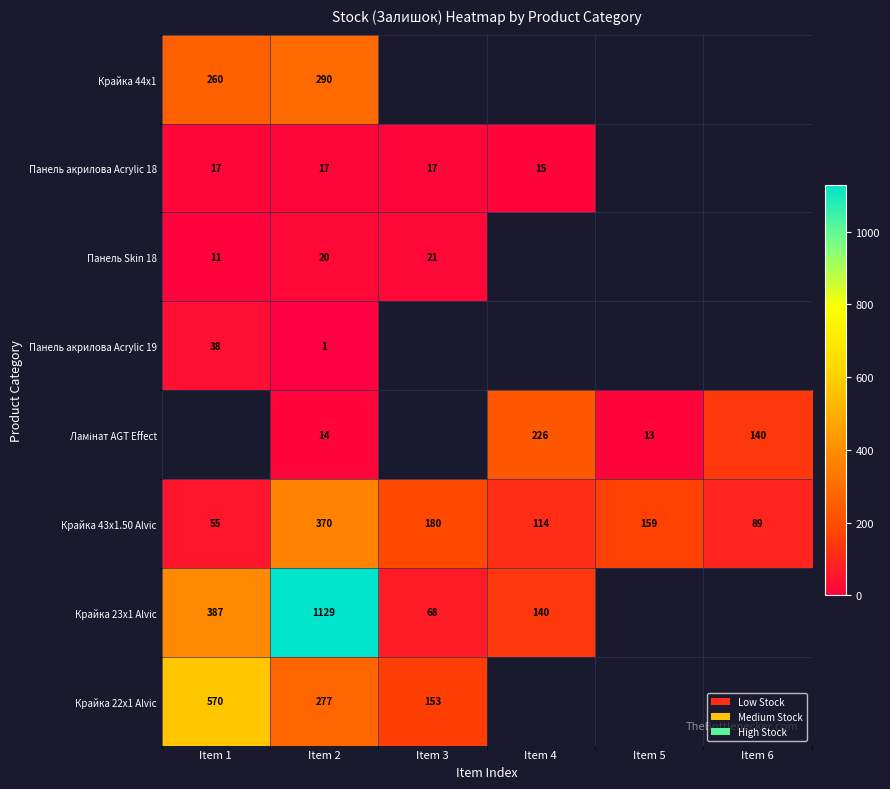

Where is Крайка 43x1.50 Alvic nearest to the value 212?

Item 3